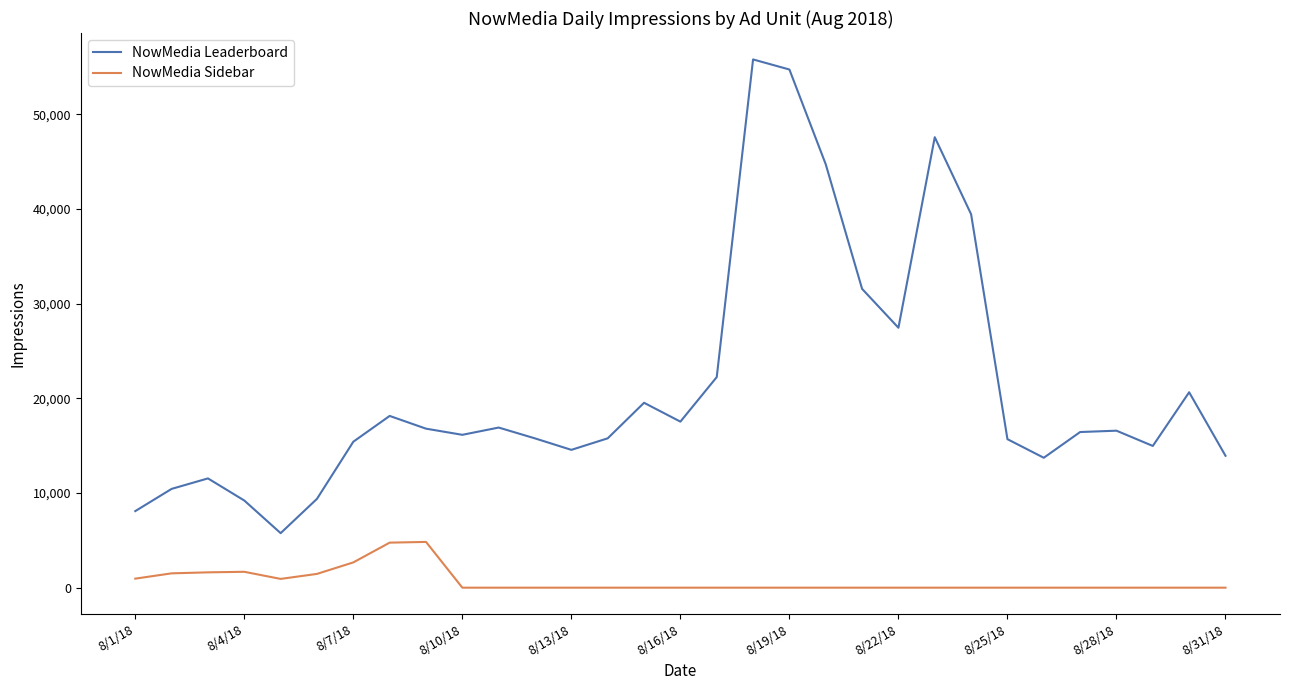

Which series has the largest range (max minus min)?

NowMedia Leaderboard